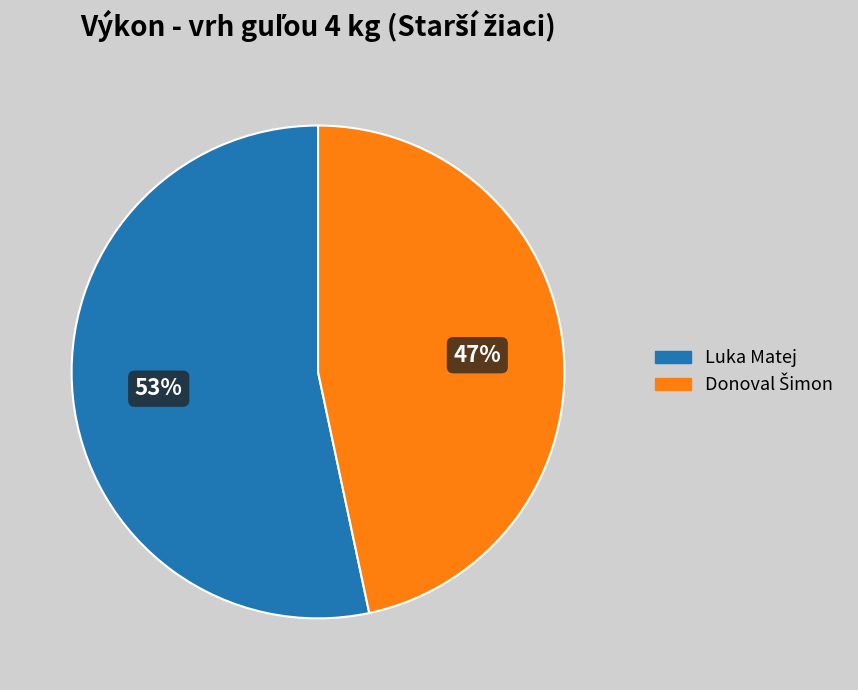

Which slice is the largest?

Luka Matej